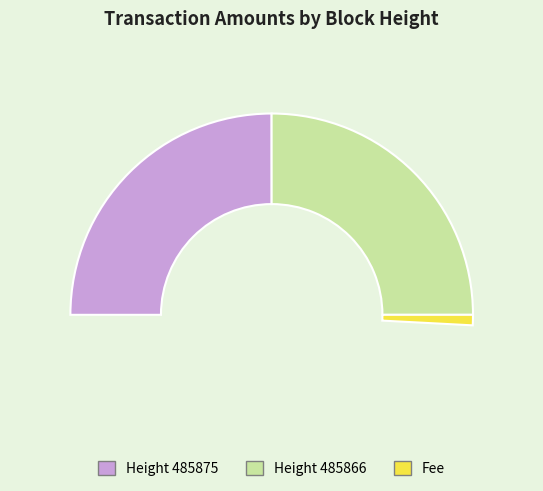

What is the change in value from 485875 to 485866?

+1